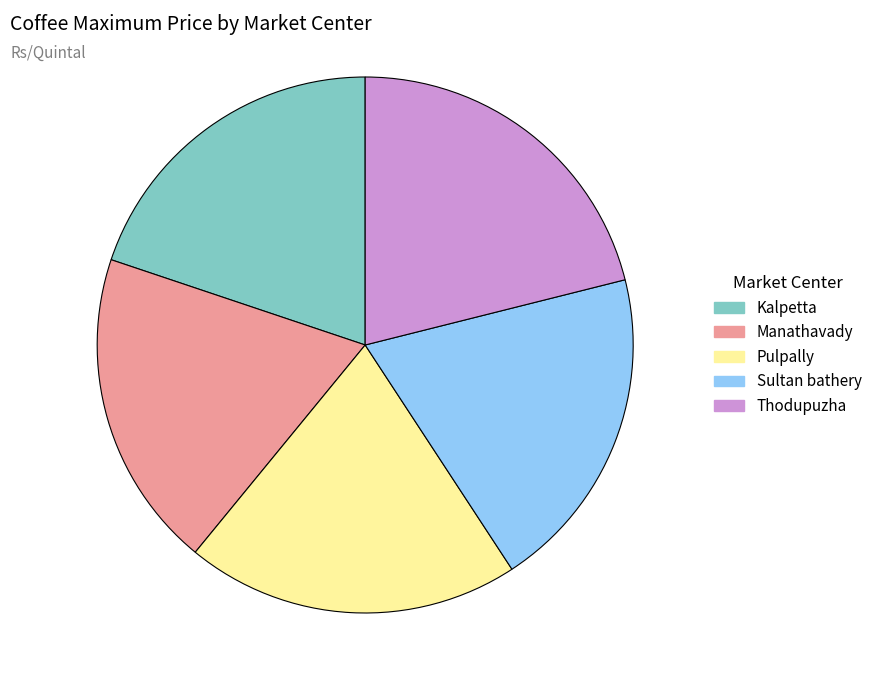

Does Pulpally account for over 50% of the chart?

No